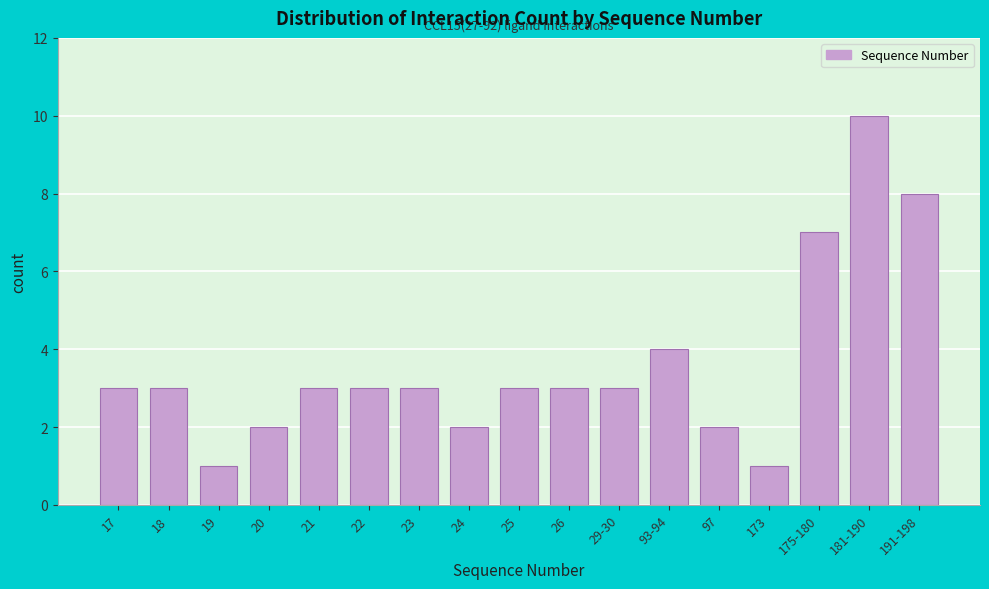

Reading right to left, list all the values displayed in this chart.

191-198=8	181-190=10	175-180=7	173=1	97=2	93-94=4	29-30=3	26=3	25=3	24=2	23=3	22=3	21=3	20=2	19=1	18=3	17=3